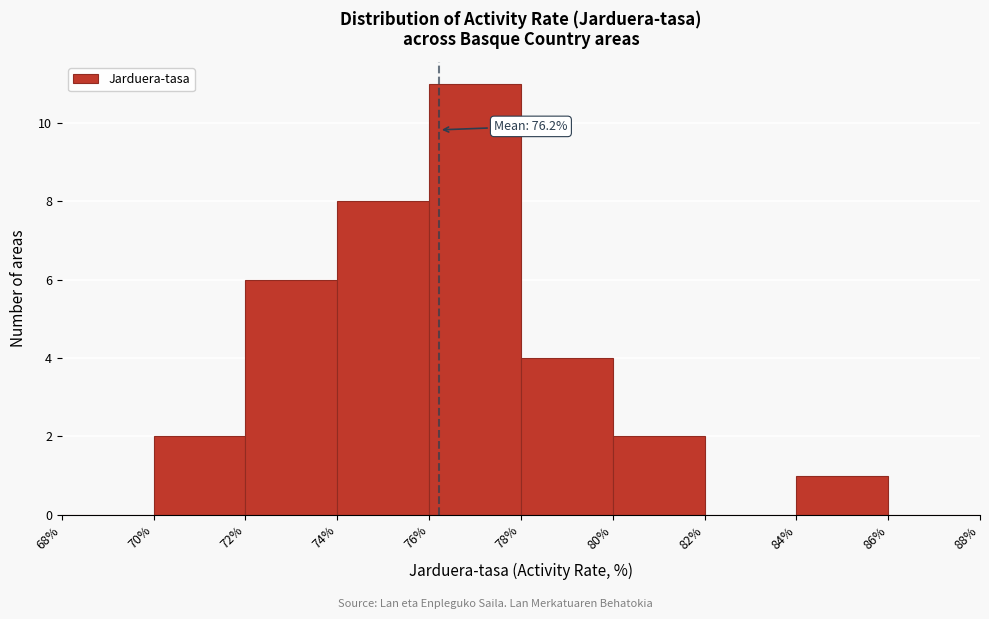

Which range on the x-axis has the tallest bar?

76% to 78%